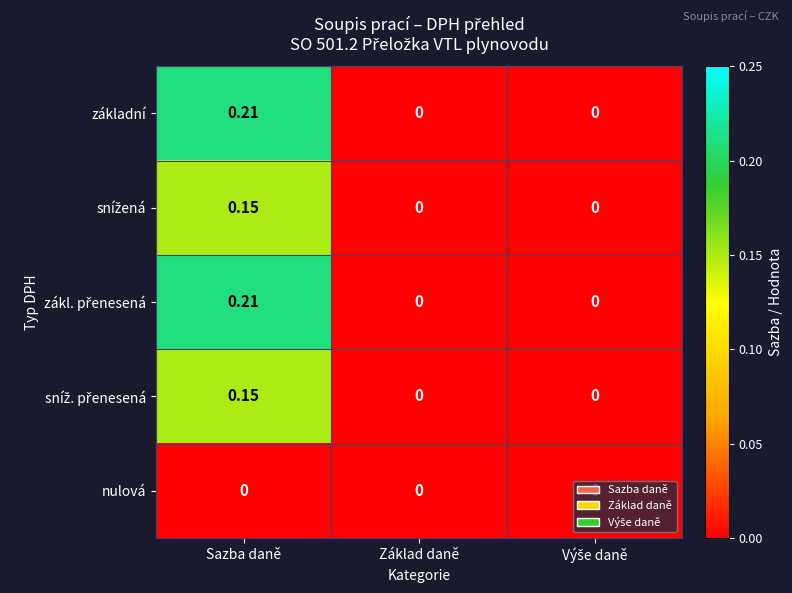

At which label does základní reach its peak?

Sazba daně